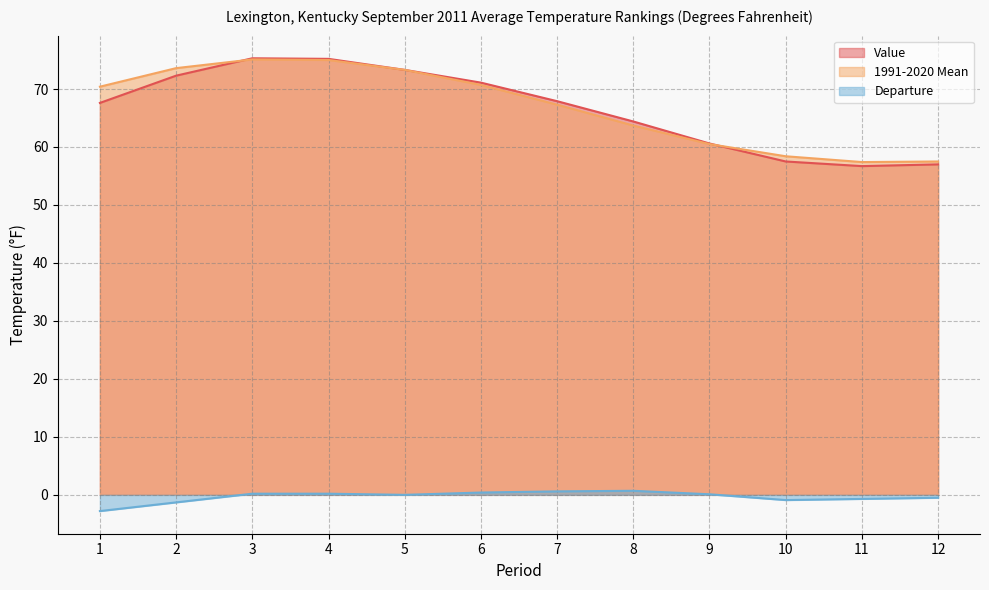

Reading left to right, what are all the values shown in this chart?

Value: 1=67.6	2=72.3	3=75.3	4=75.2	5=73.3	6=71.1	7=67.9	8=64.4	9=60.6	10=57.5	11=56.7	12=57.0
1991-2020 Mean: 1=70.4	2=73.6	3=75.1	4=75.0	5=73.3	6=70.7	7=67.3	8=63.7	9=60.5	10=58.4	11=57.4	12=57.5
Departure: 1=-2.8	2=-1.3	3=0.2	4=0.2	5=0.0	6=0.4	7=0.6	8=0.7	9=0.1	10=-0.9	11=-0.7	12=-0.5